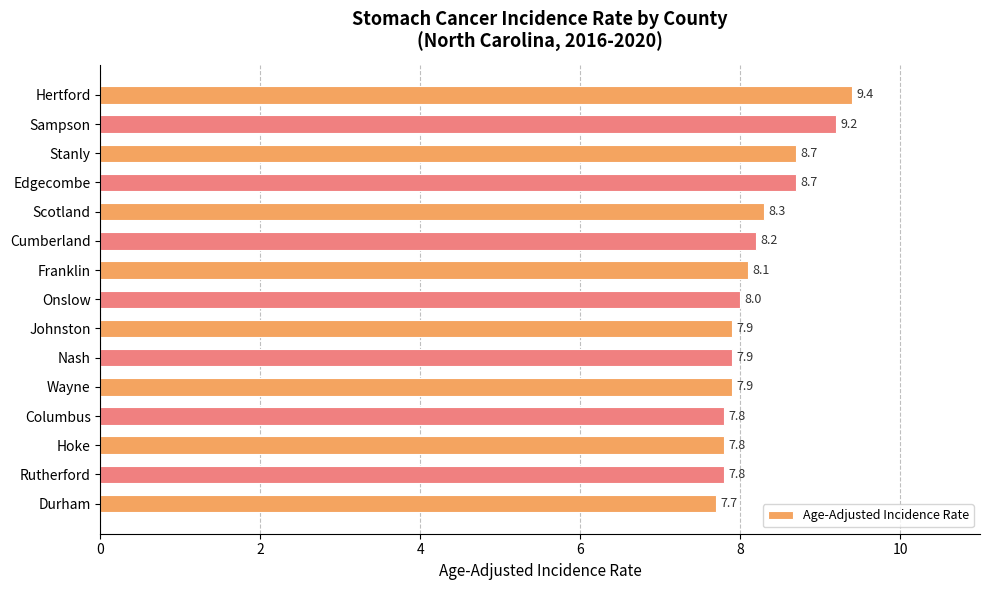

The value at Cumberland is 11.2. True or false?

False